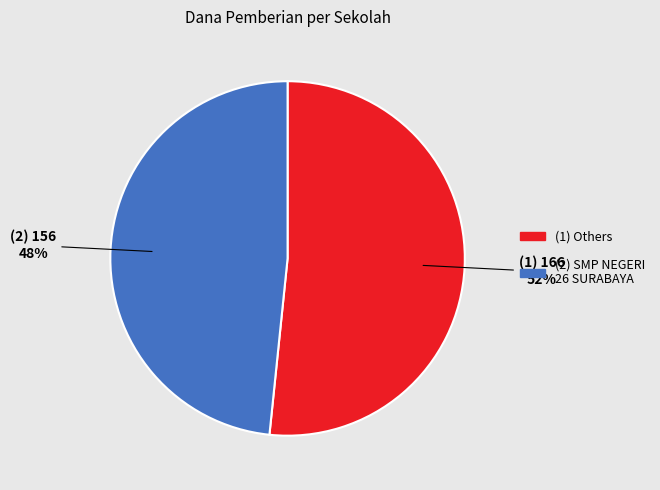

To the nearest percent, what is the average slice percentage?

50%